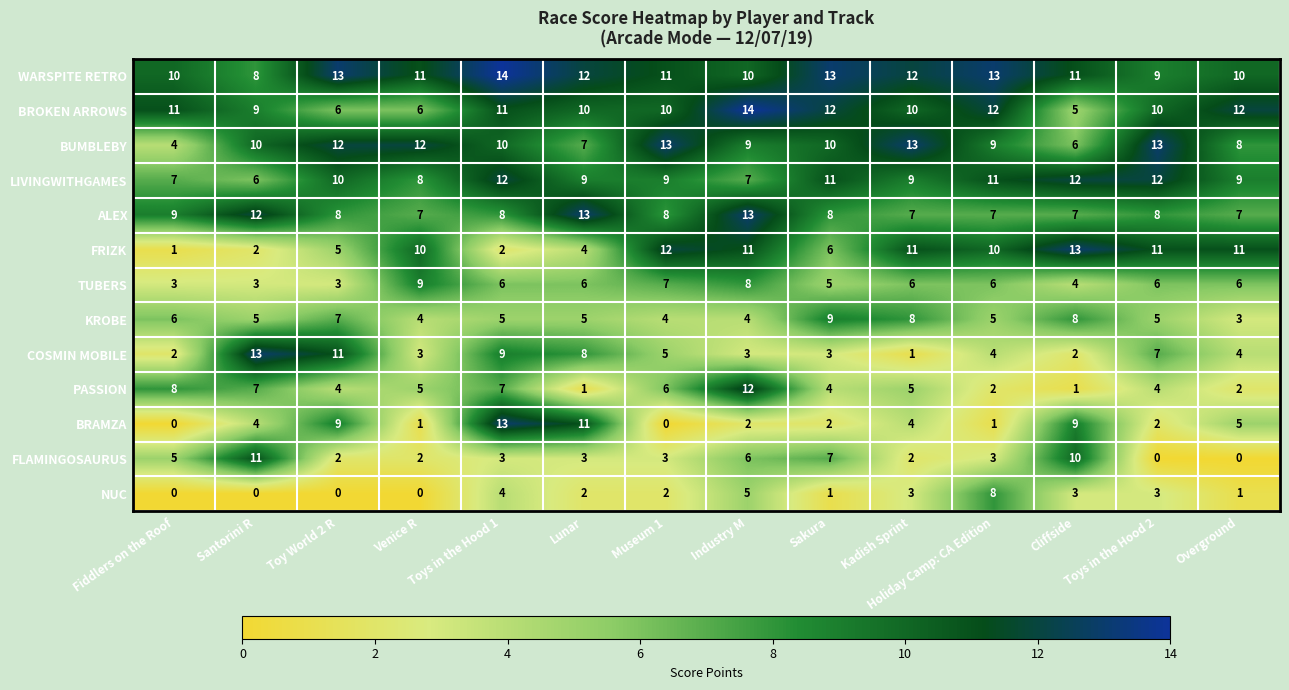

What is the approximate value of TUBERS at Toys in the Hood 1?

6